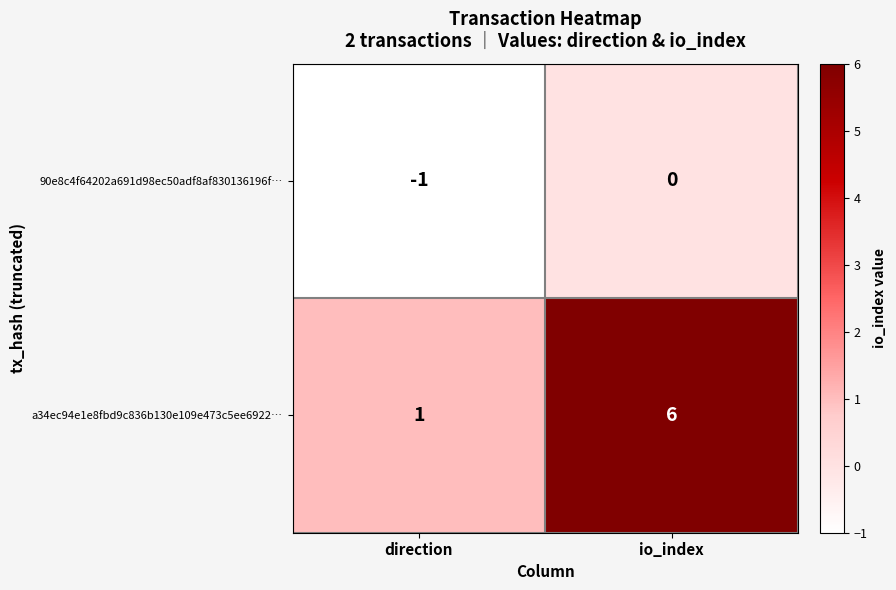

What is the difference between the a34ec94e1e8fbd9c836b130e109e473c5ee6922… values at direction and io_index?

5